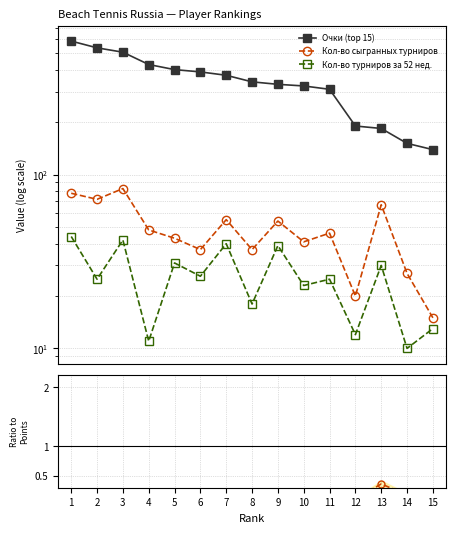

What is the average value of the Ratio: Кол-во турниров за 52 нед. series?

0.1